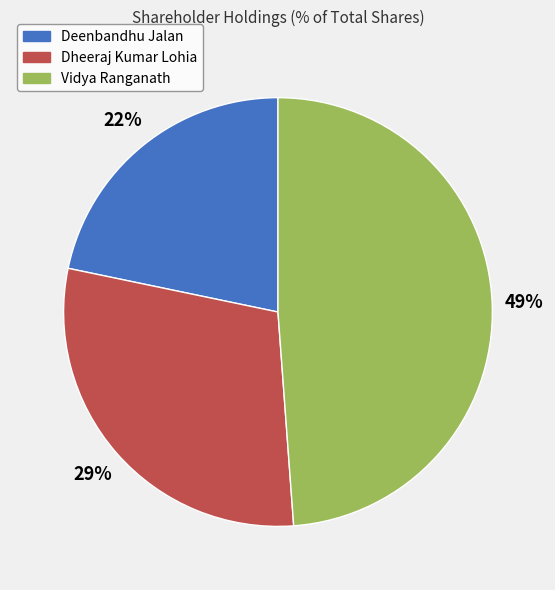

What percentage is the Dheeraj Kumar Lohia slice, to the nearest percent?

29%